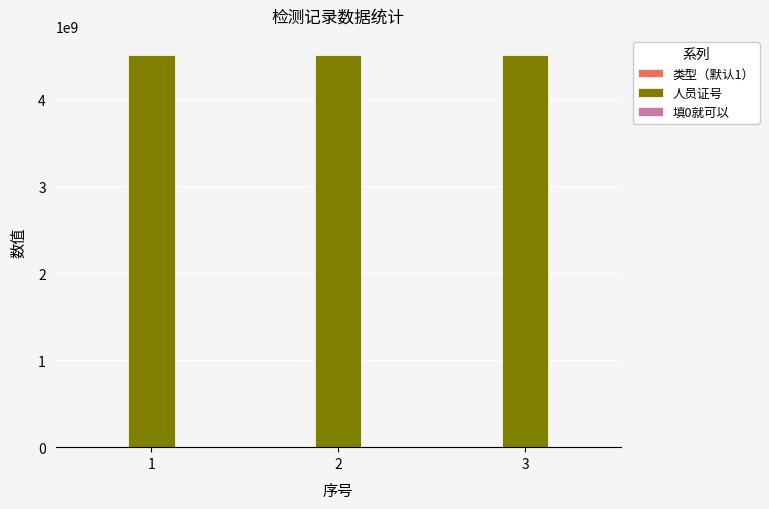

What is the highest value of the 人员证号 series?

4502260860